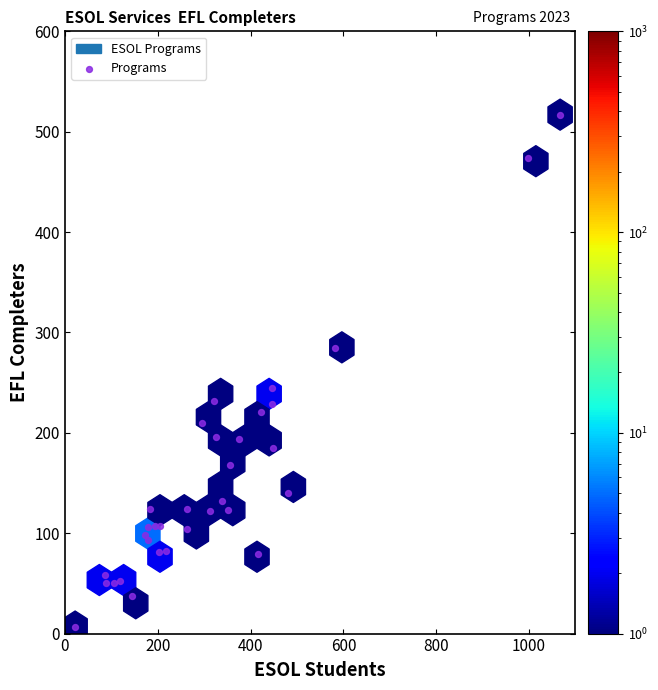

What Y value in the scatter plot is closest to 262?

245